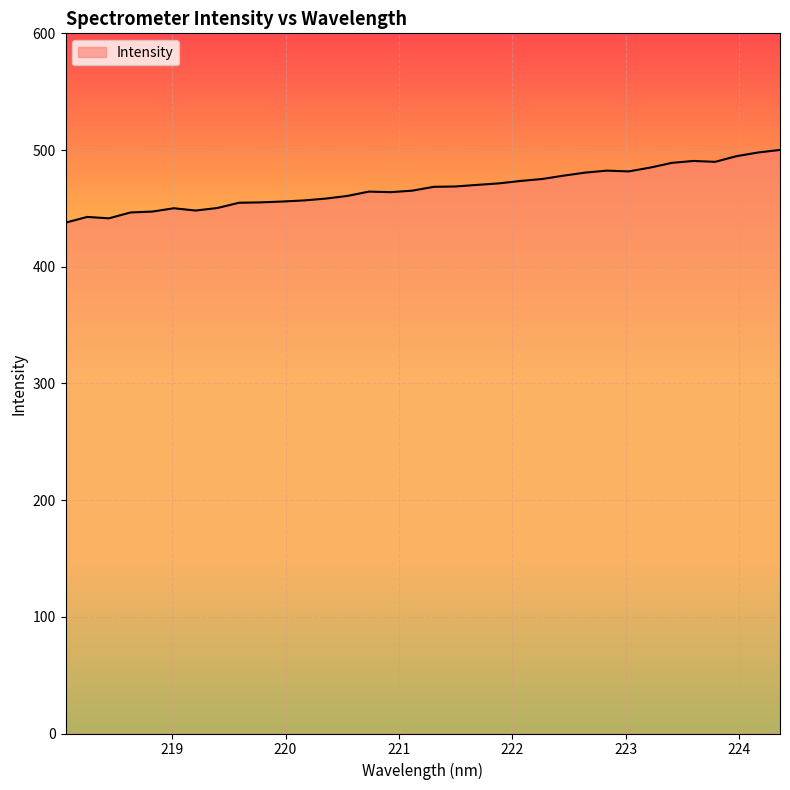

What is the greatest value displayed?

500.1